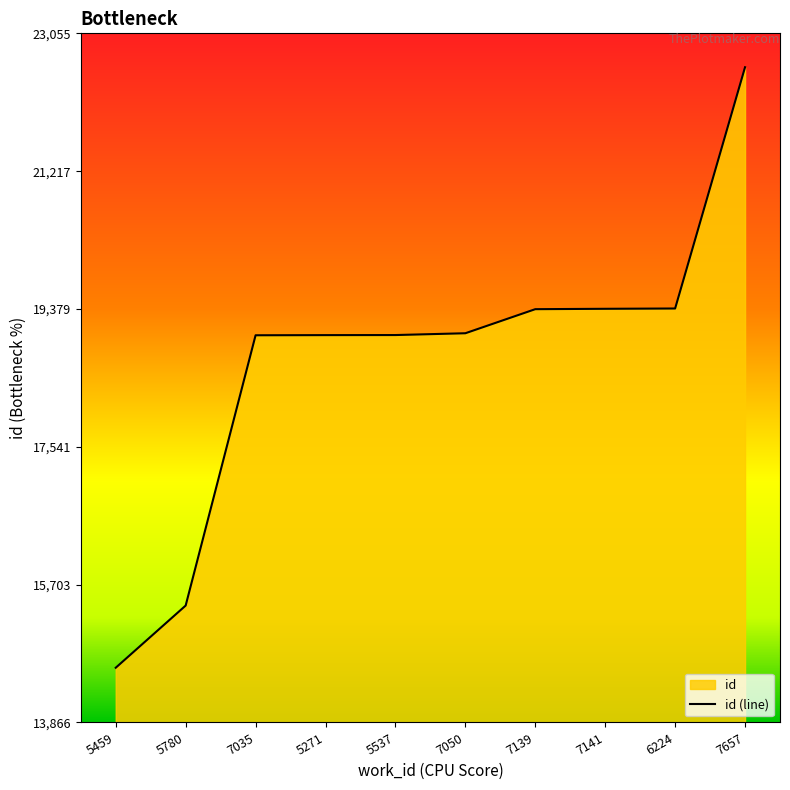

What is the label of the 4th point from the right?

7139